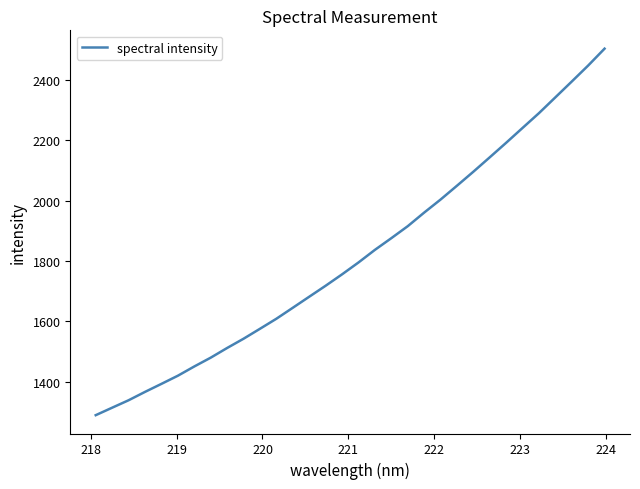

What is the difference between the maximum and minimum values?

1214.8